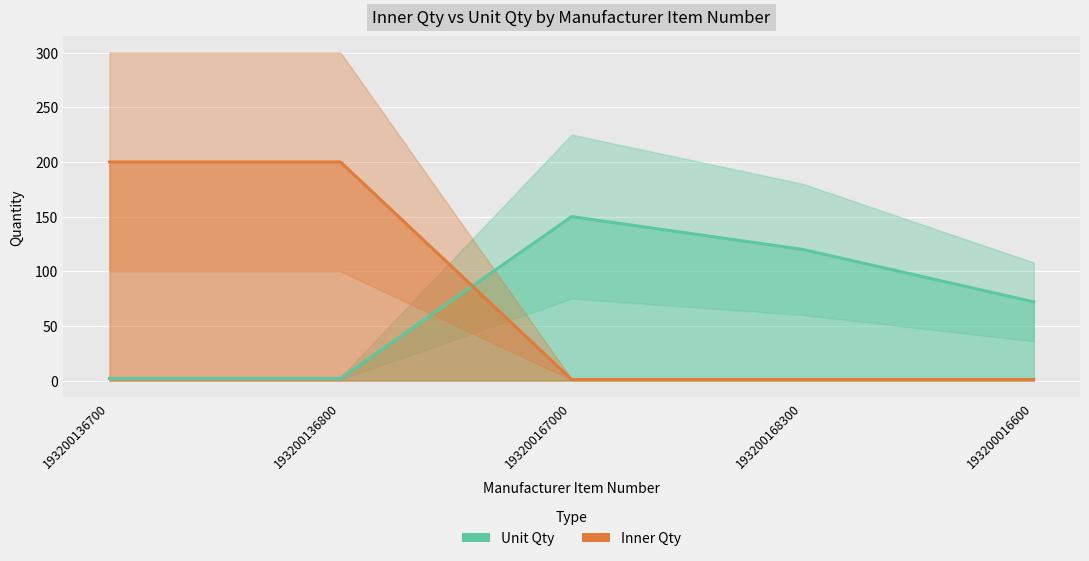

What is the highest value of the Inner Qty series?

200